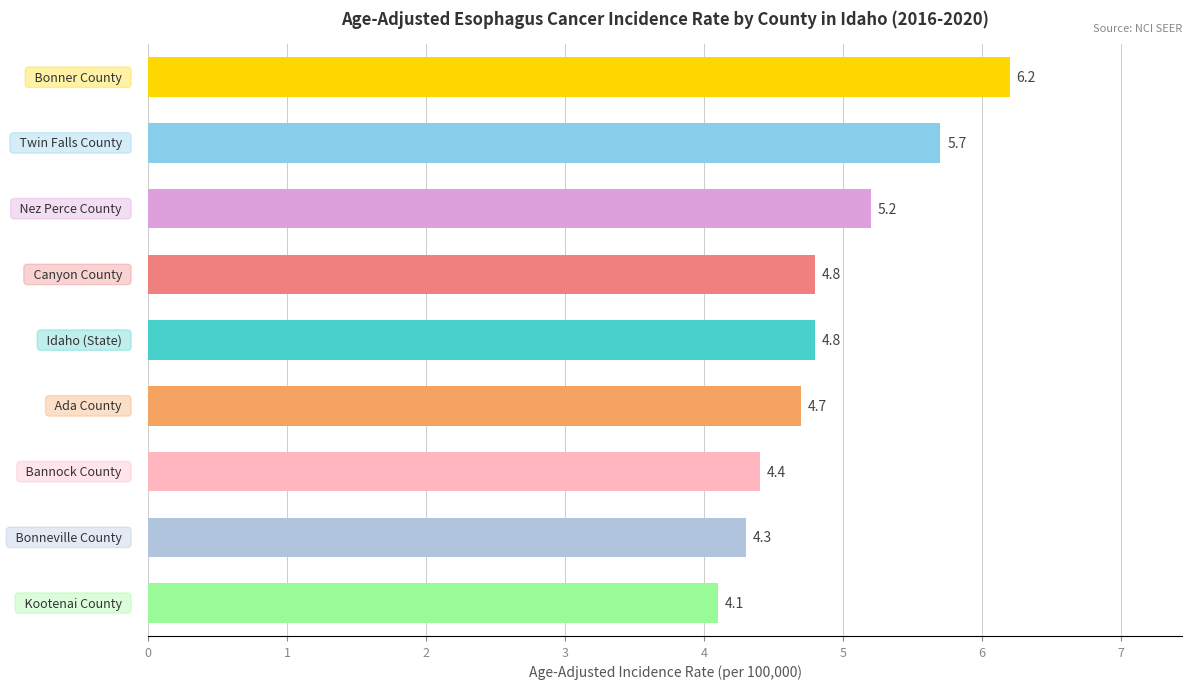

What is the difference between the maximum and minimum values?

2.1